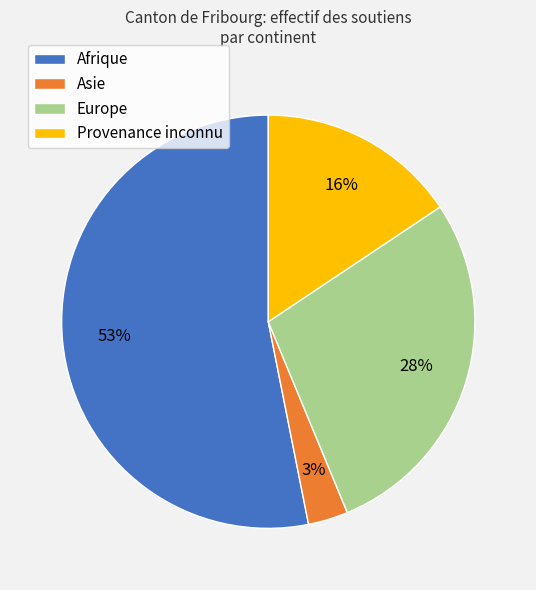

Which has a higher value, Provenance inconnu or Europe?

Europe